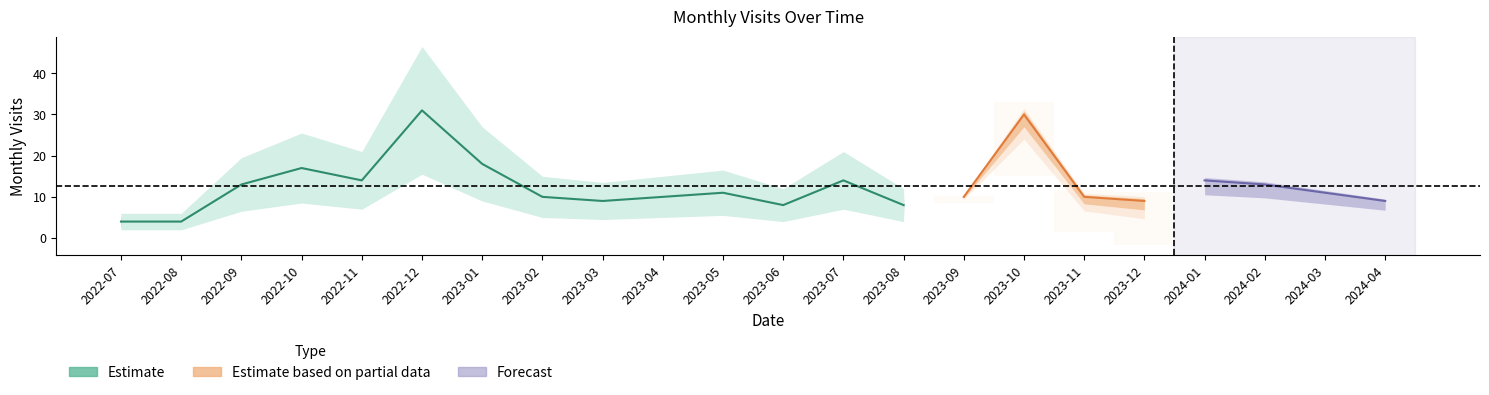

True or false: the data shows 14 at 2023-10.

False